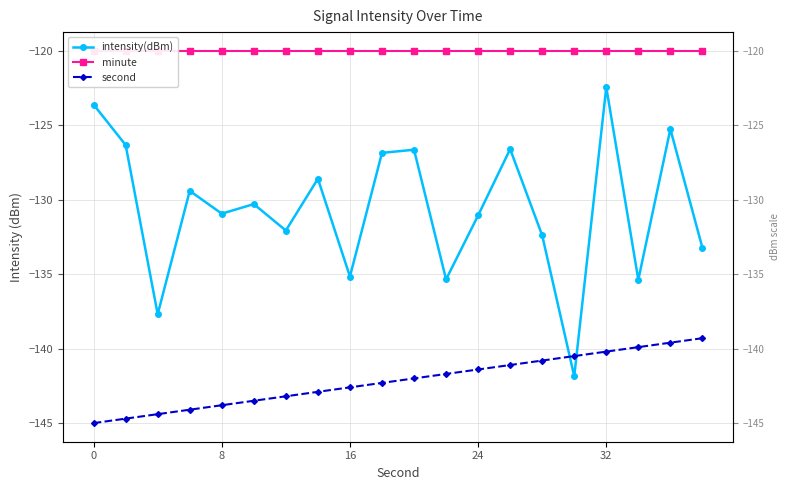

How many values in the second series exceed -142?

9